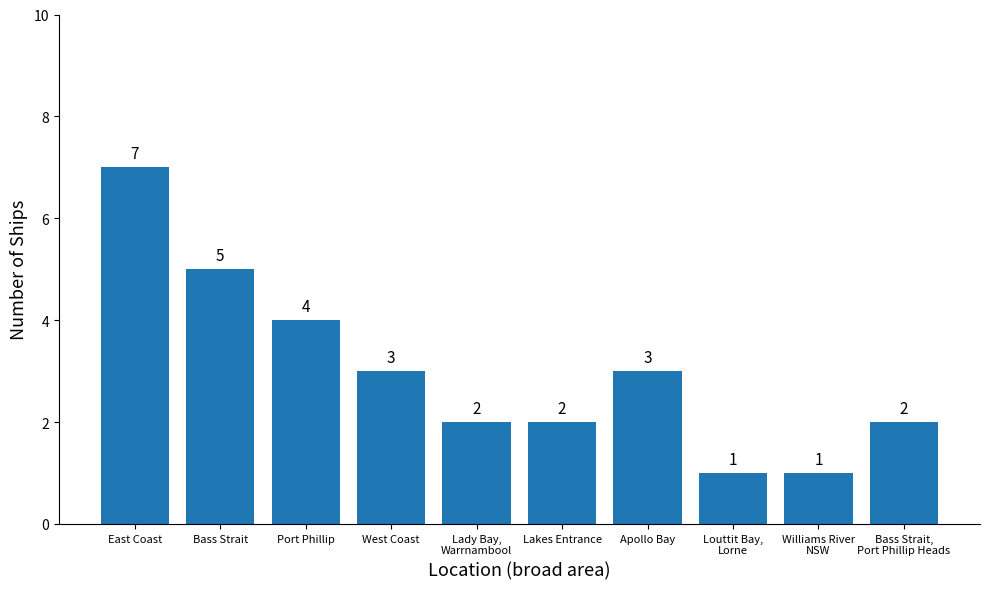

At which label is the value closest to 4?

Port Phillip